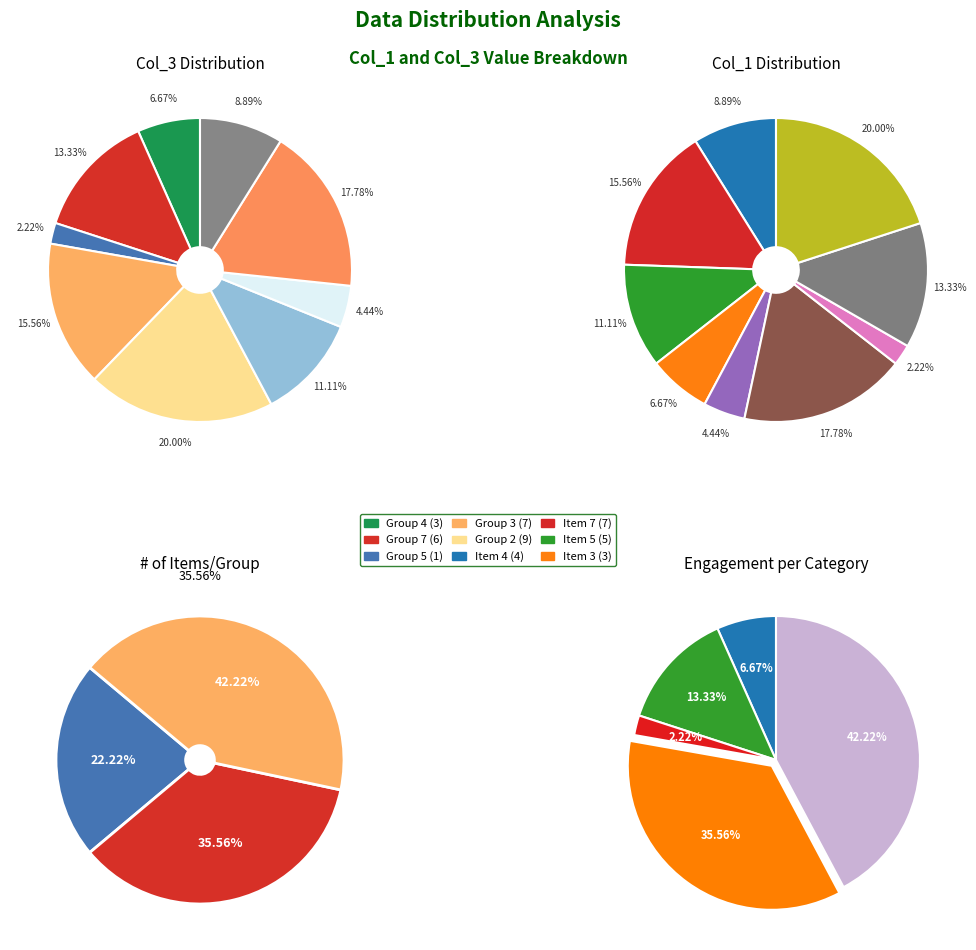

How many segments does this pie chart have?

9